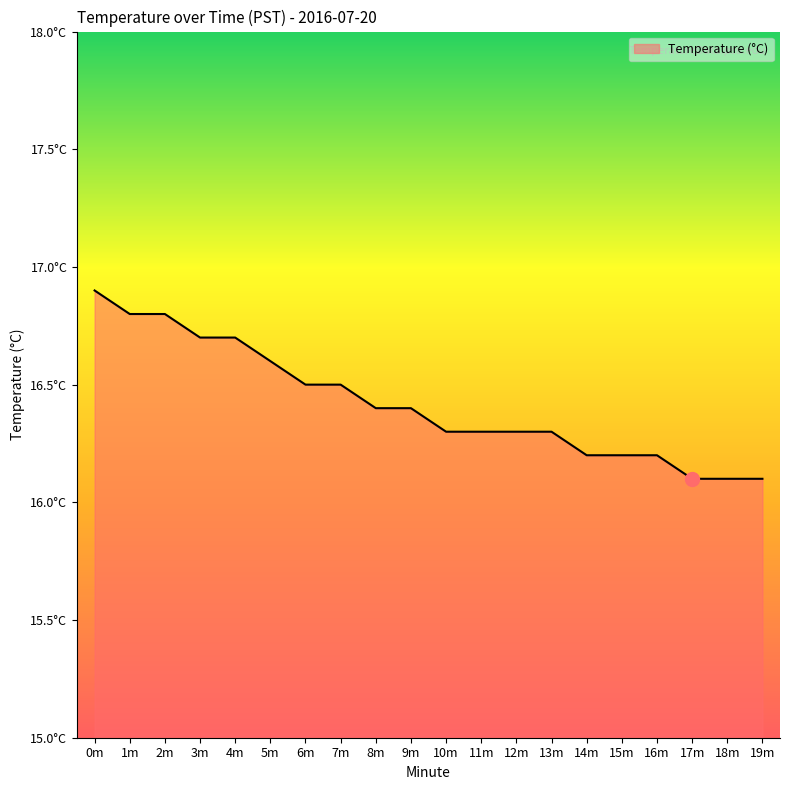

List the labels in order of value, smallest first.

17, 18, 19, 14, 15, 16, 10, 11, 12, 13, 8, 9, 6, 7, 5, 3, 4, 1, 2, 0